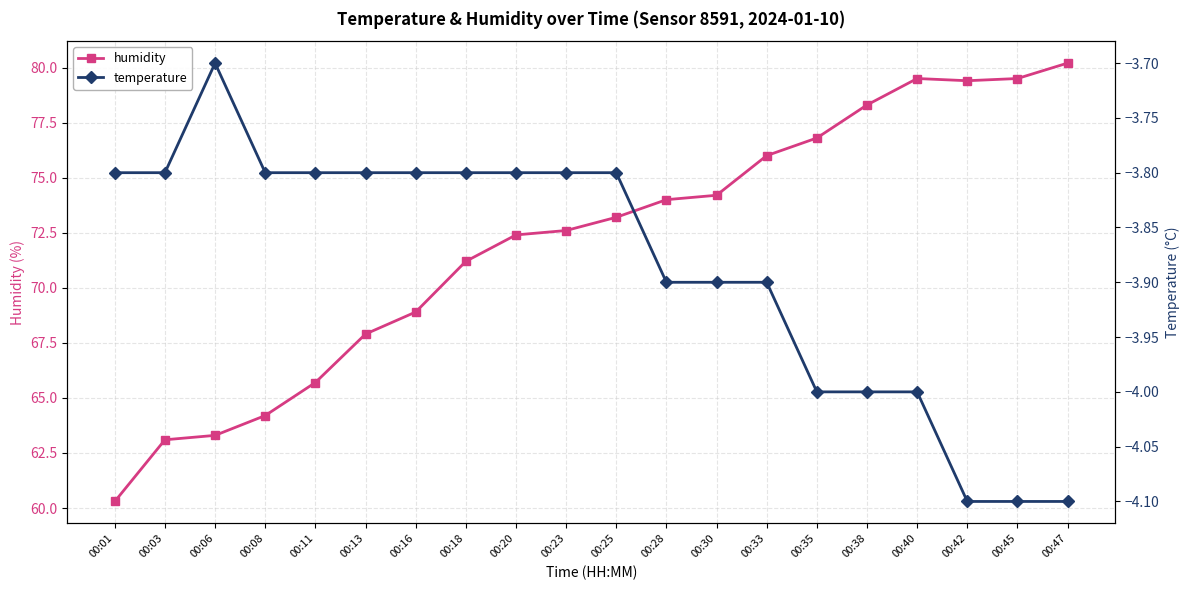

Which series changed the most between 00:11 and 00:42?

humidity